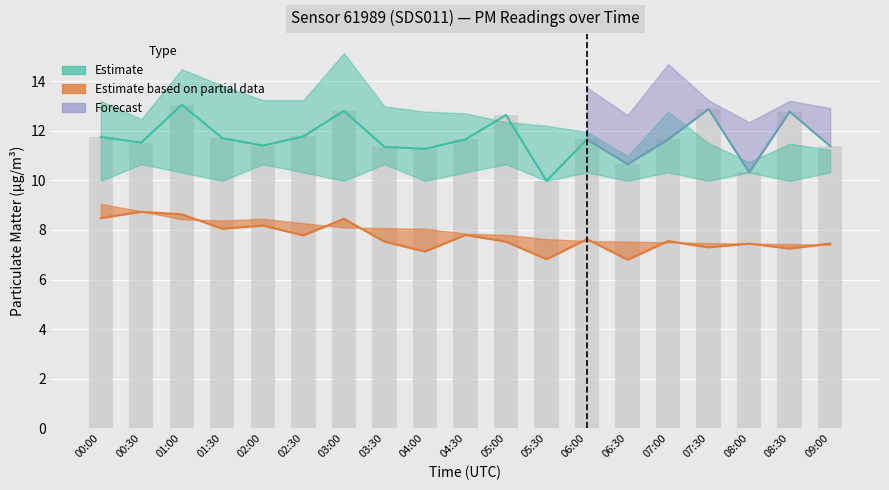

What is the label of the 16th bar from the right?

01:30